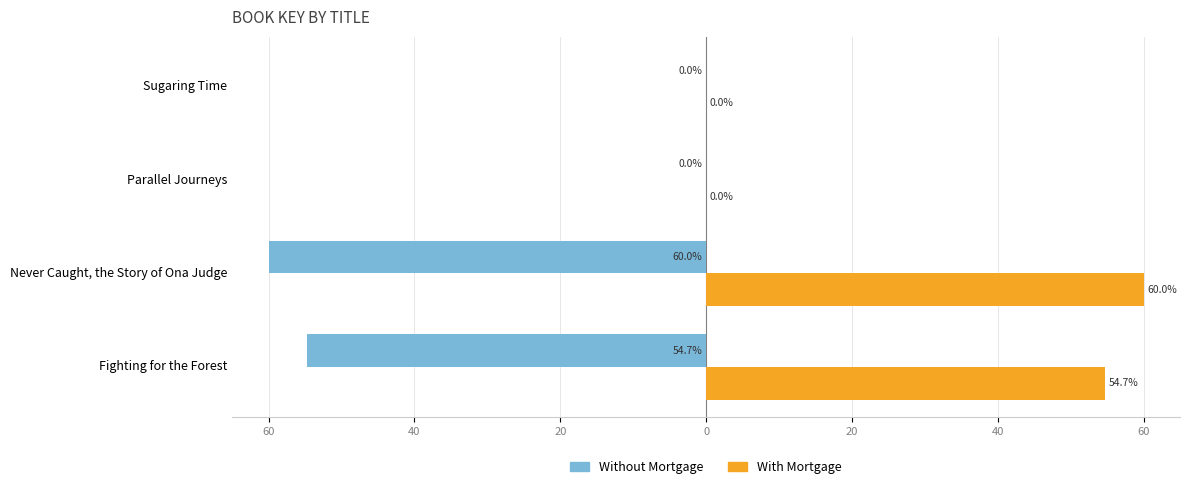

What are all the series names shown in the legend?

Without Mortgage, With Mortgage